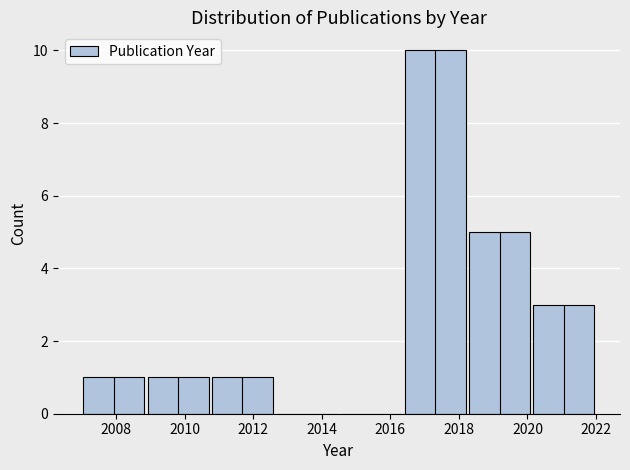

Reading left to right, transcribe this chart: for each bar, give the range it covers on the x-axis and its height. Neither the bar edges nor the heights are printed on the chart, so give them approximately, as read against the axes.

2007.0 to 2008.8: 1
2008.8 to 2010.8: 1
2010.8 to 2012.6: 1
2012.6 to 2014.6: 0
2014.6 to 2016.4: 0
2016.4 to 2018.2: 10
2018.2 to 2020.2: 5
2020.2 to 2022.0: 3